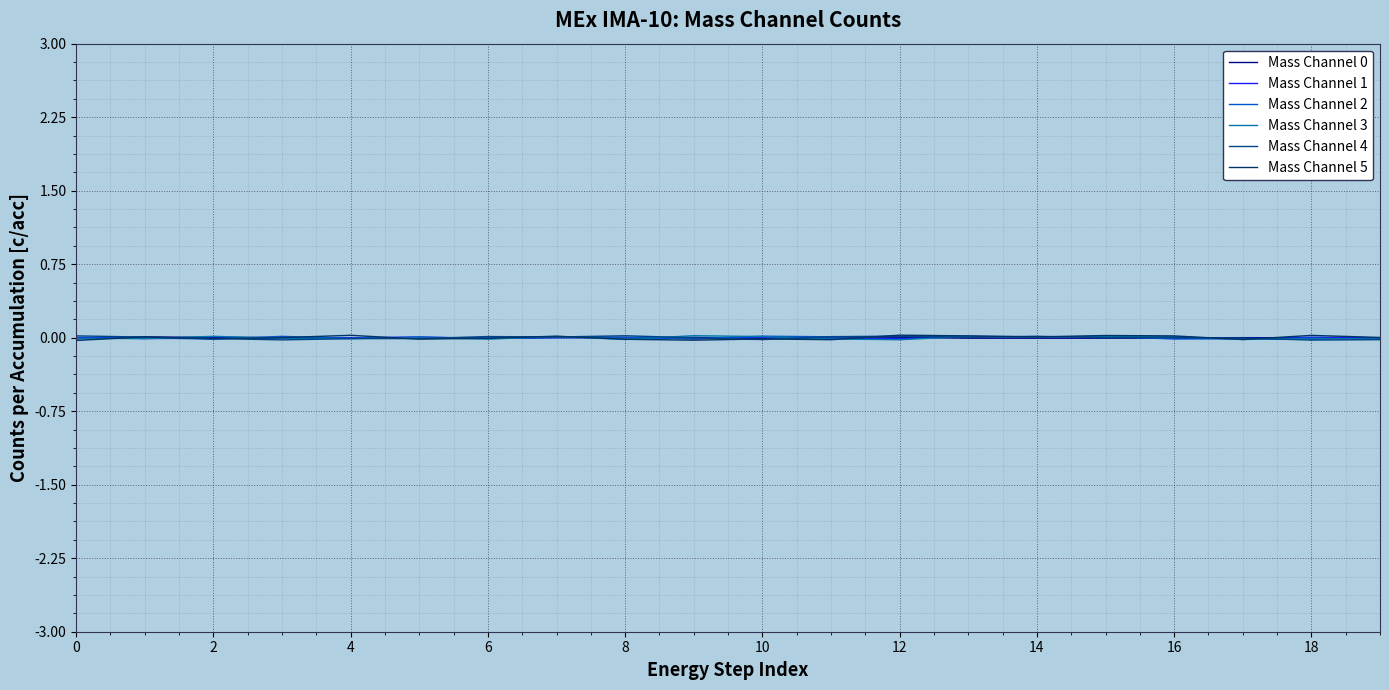

Does the chart display data point markers on the line(s)?

No